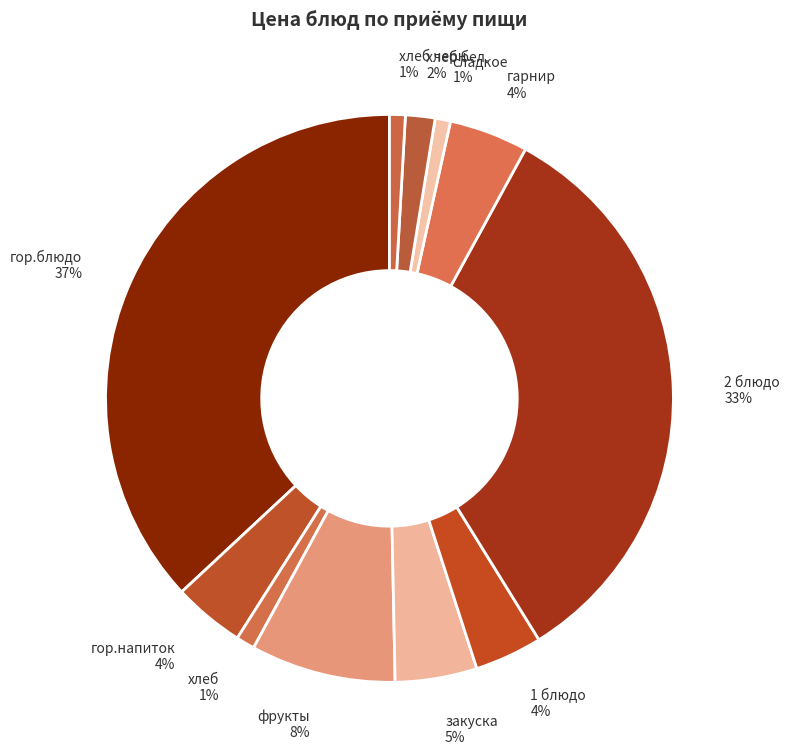

Combined, do 2 блюдо and хлеб бел. account for over 50%?

No